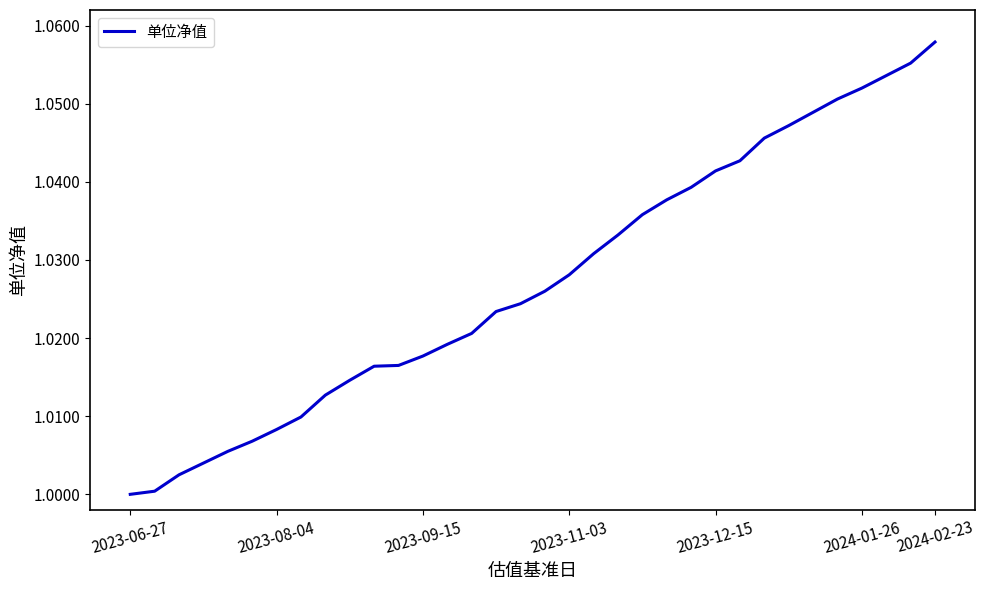

Does the chart have visible grid lines?

No